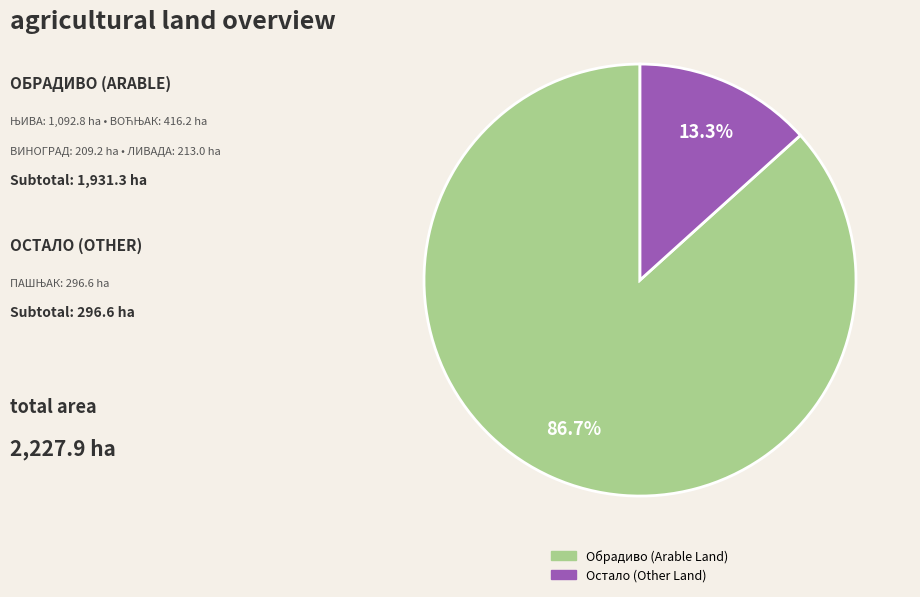

Does any single category account for the majority?

Yes